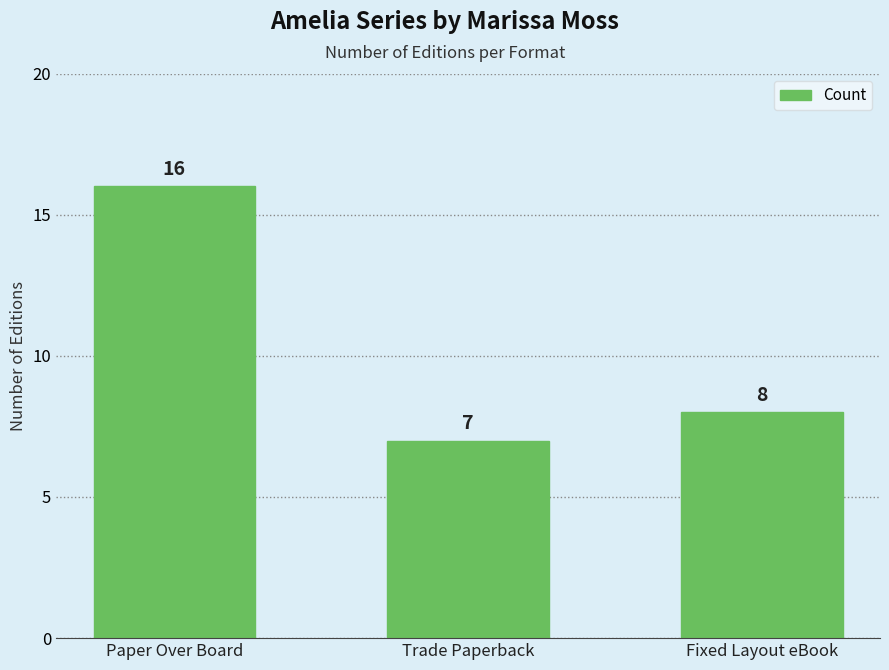

Reading left to right, what are all the values shown in this chart?

Paper Over Board=16	Trade Paperback=7	Fixed Layout eBook=8